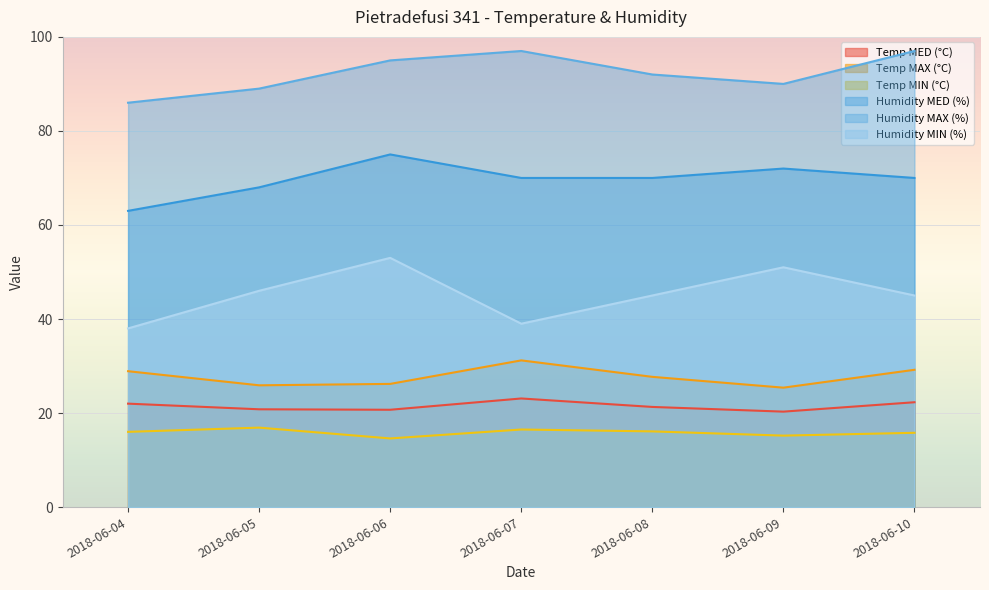

Is it true that Humidity MED (%) equals 16.7 at 2018-06-05?

False